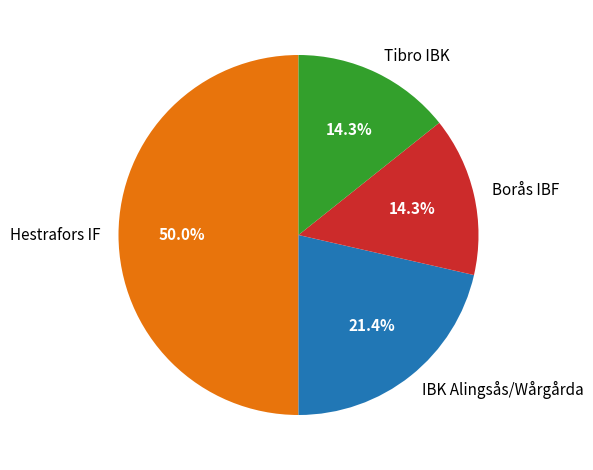

What portion of the pie excludes Hestrafors IF?

50.0%